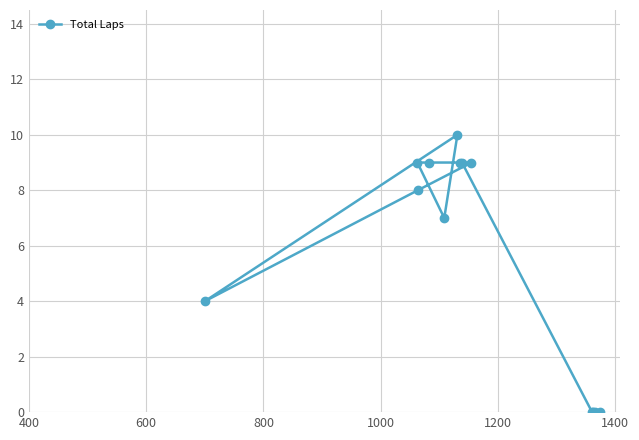

True or false: there are more than 1 points higher than both neighbors.

False